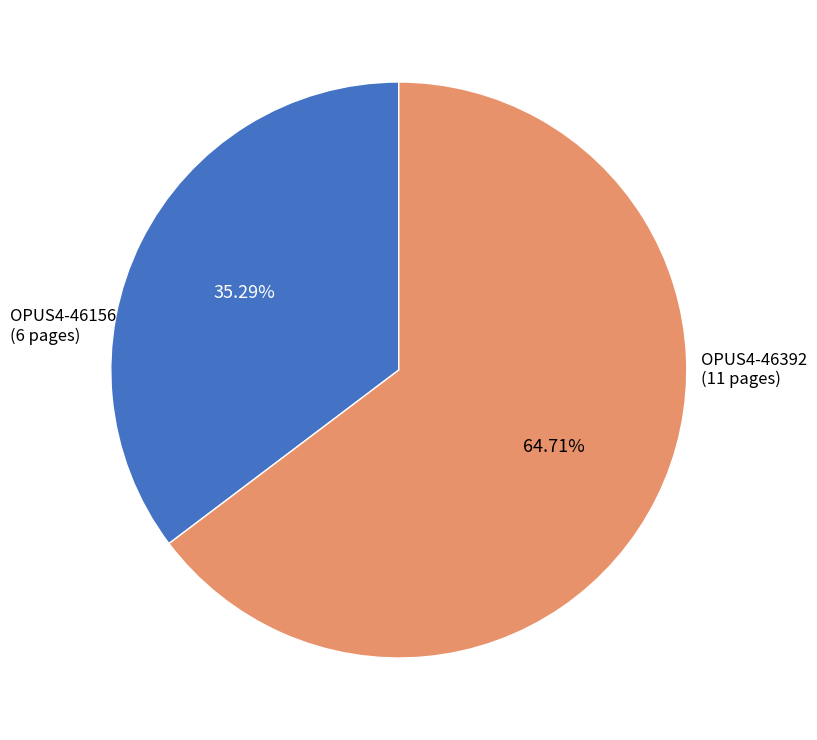

Is there a majority slice in this chart?

Yes